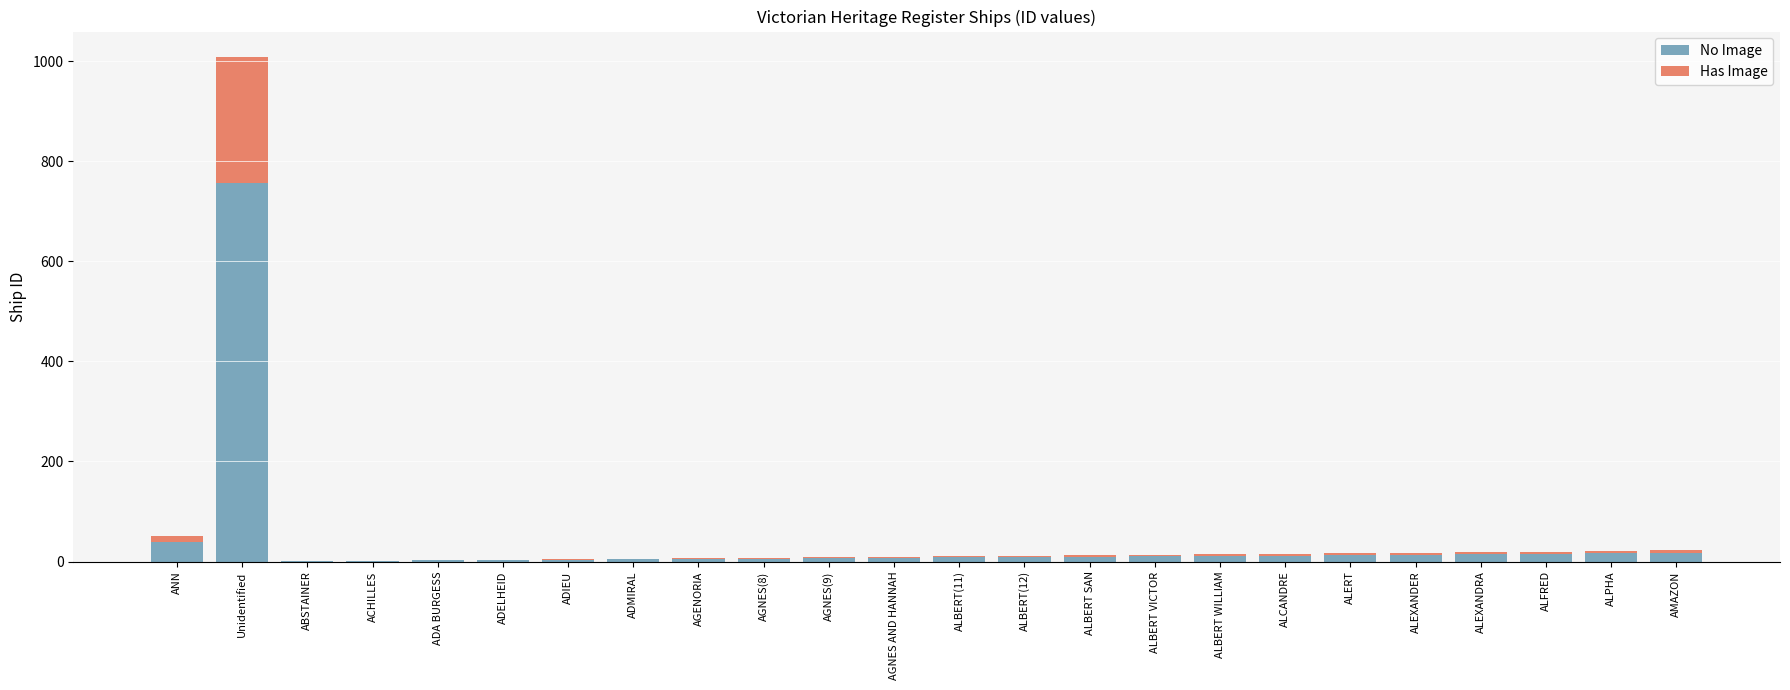

Does the chart contain stacked bars?

Yes